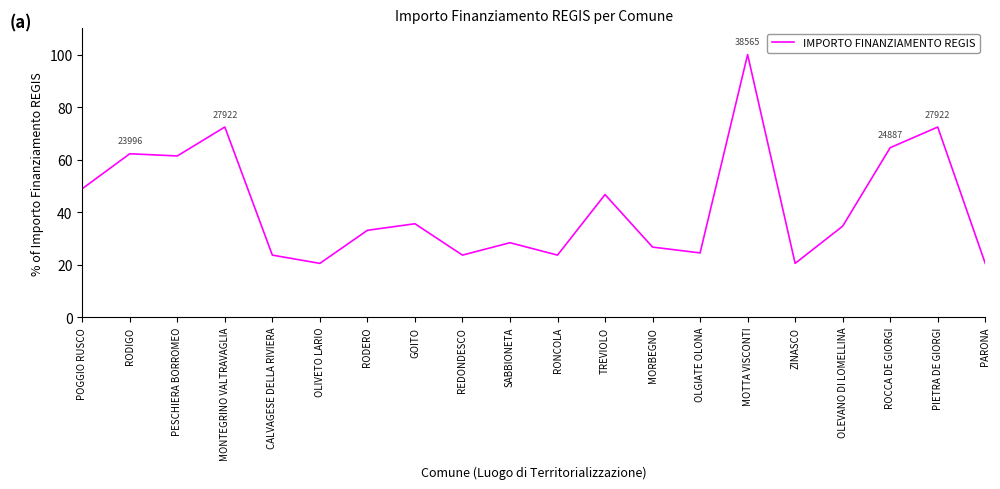

Read the value at GOITO.

35.6